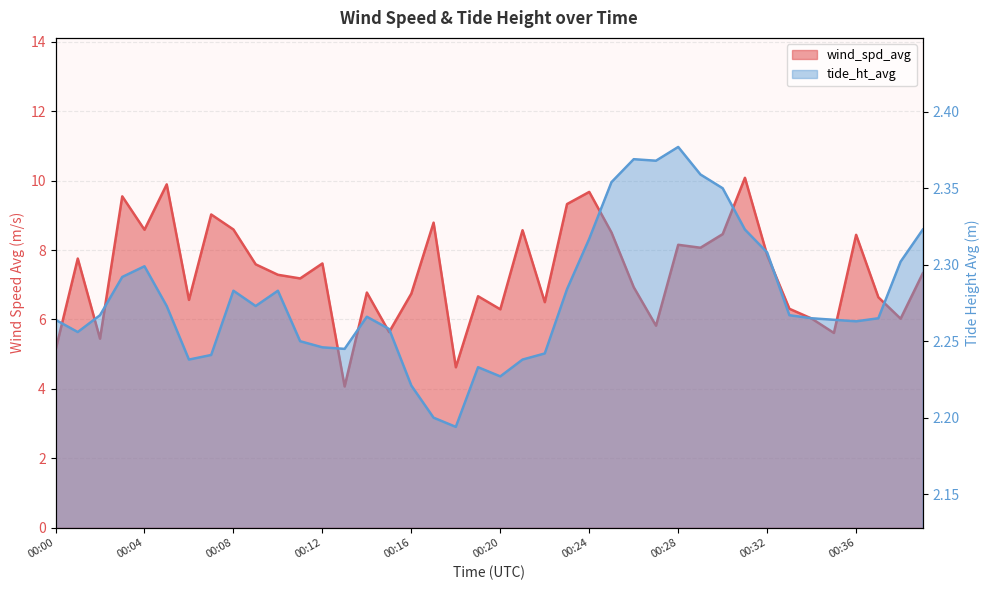

What is the smallest value displayed?

2.2